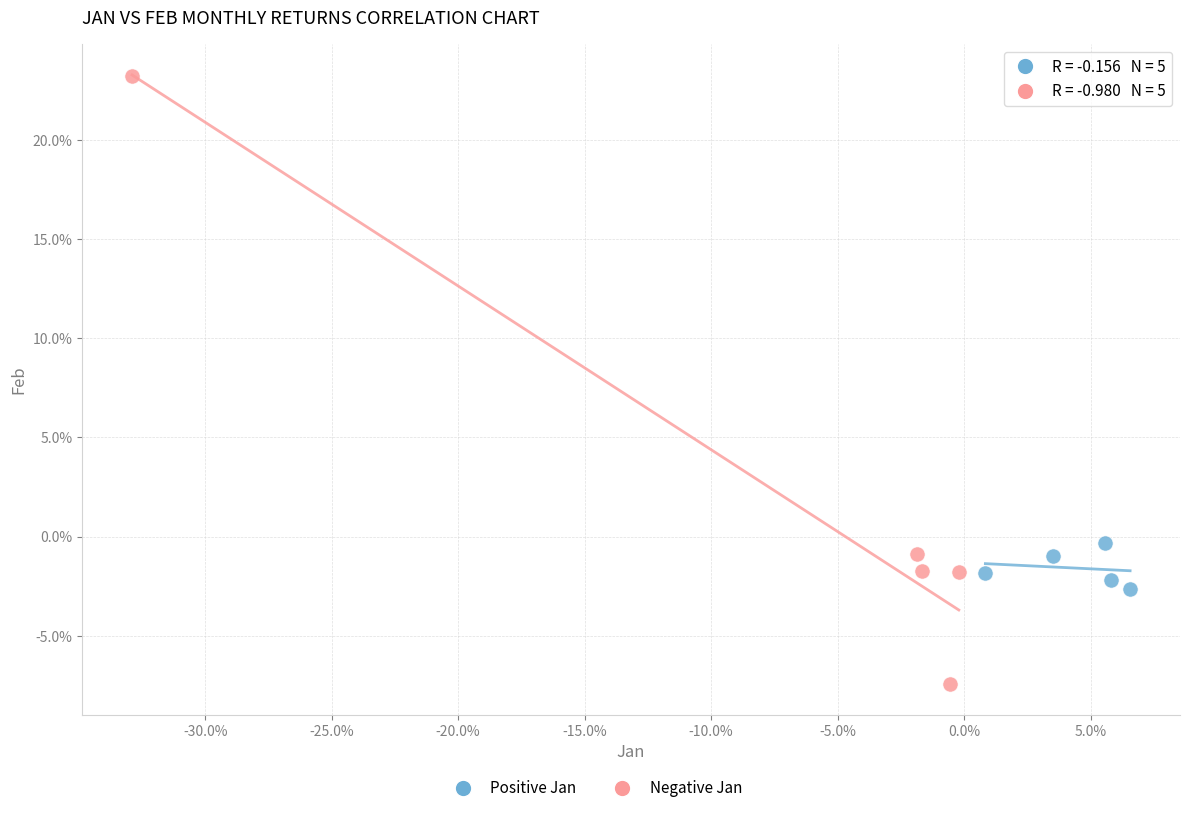

Which series has the widest spread of Y values?

Negative Jan